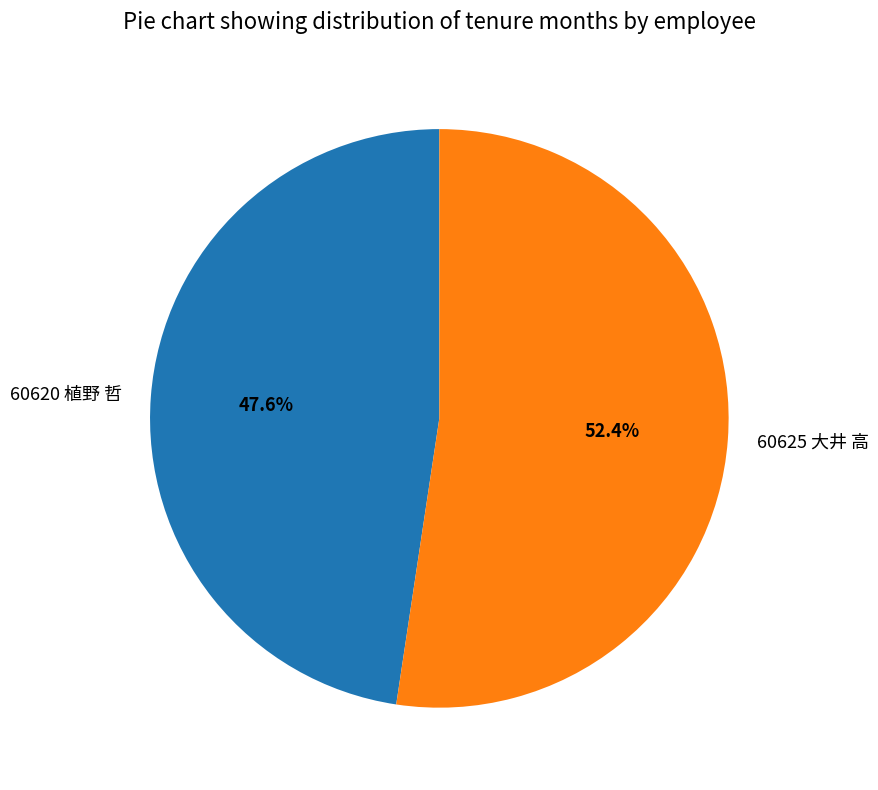

To the nearest percent, what portion does 60620 植野 哲 represent?

48%